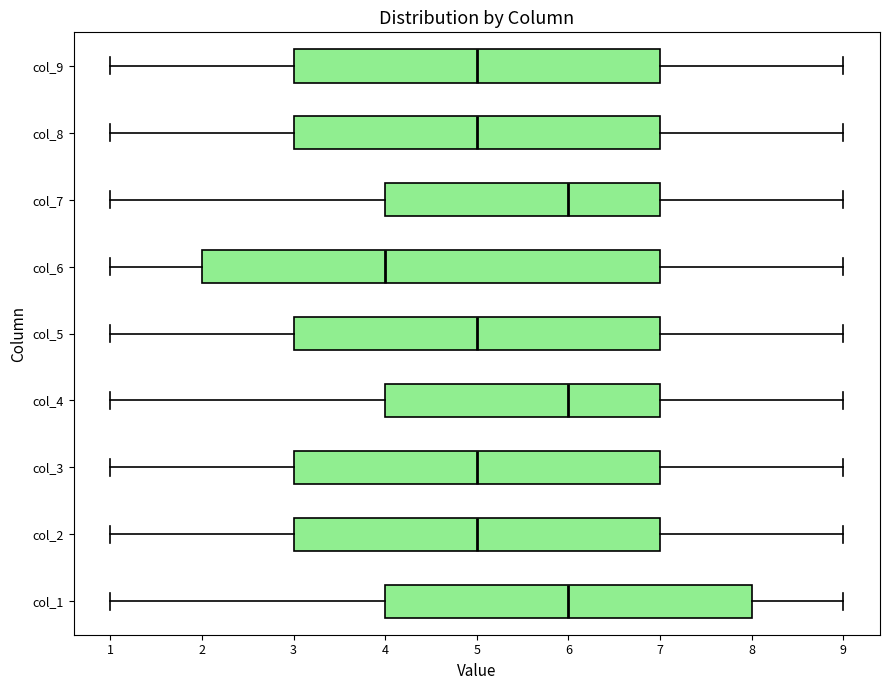

Which box is the widest, from its left edge to its right edge?

col_6